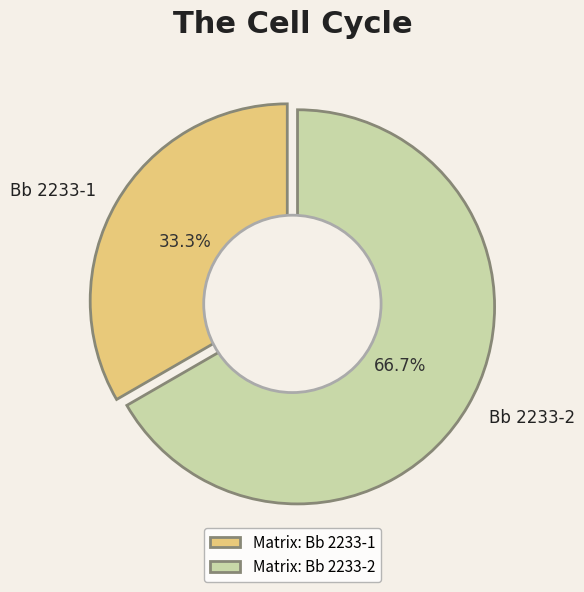

Between Bb 2233-2 and Bb 2233-1, which is larger?

Bb 2233-2